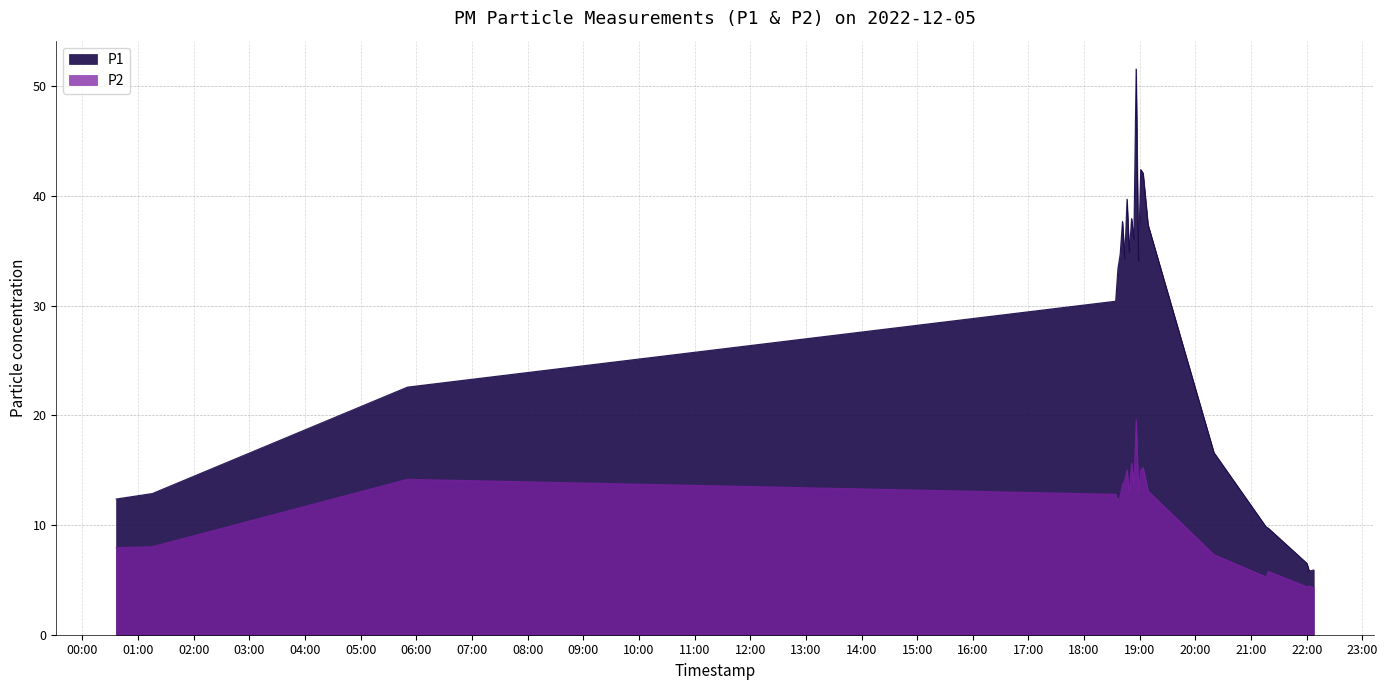

Does the chart display data point markers on the line(s)?

No